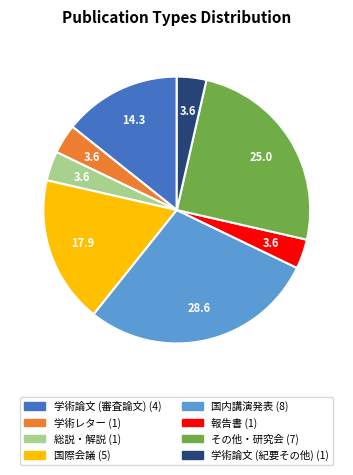

Does 報告書 represent more than half of the total?

No